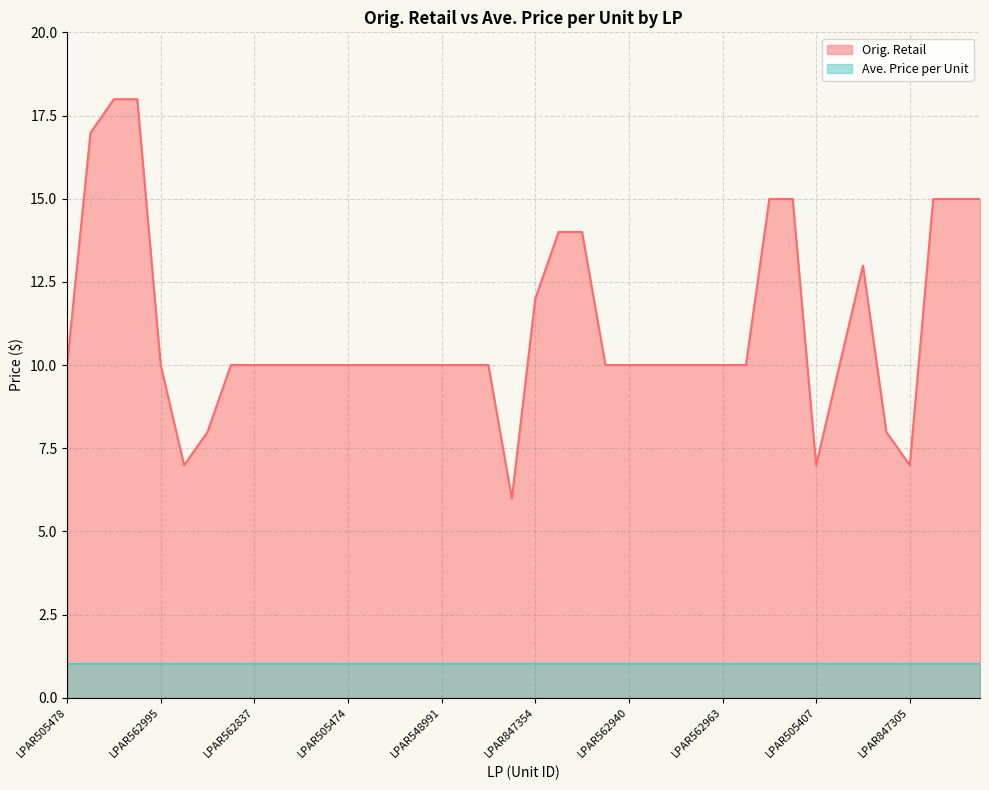

How many values are below 10?

6